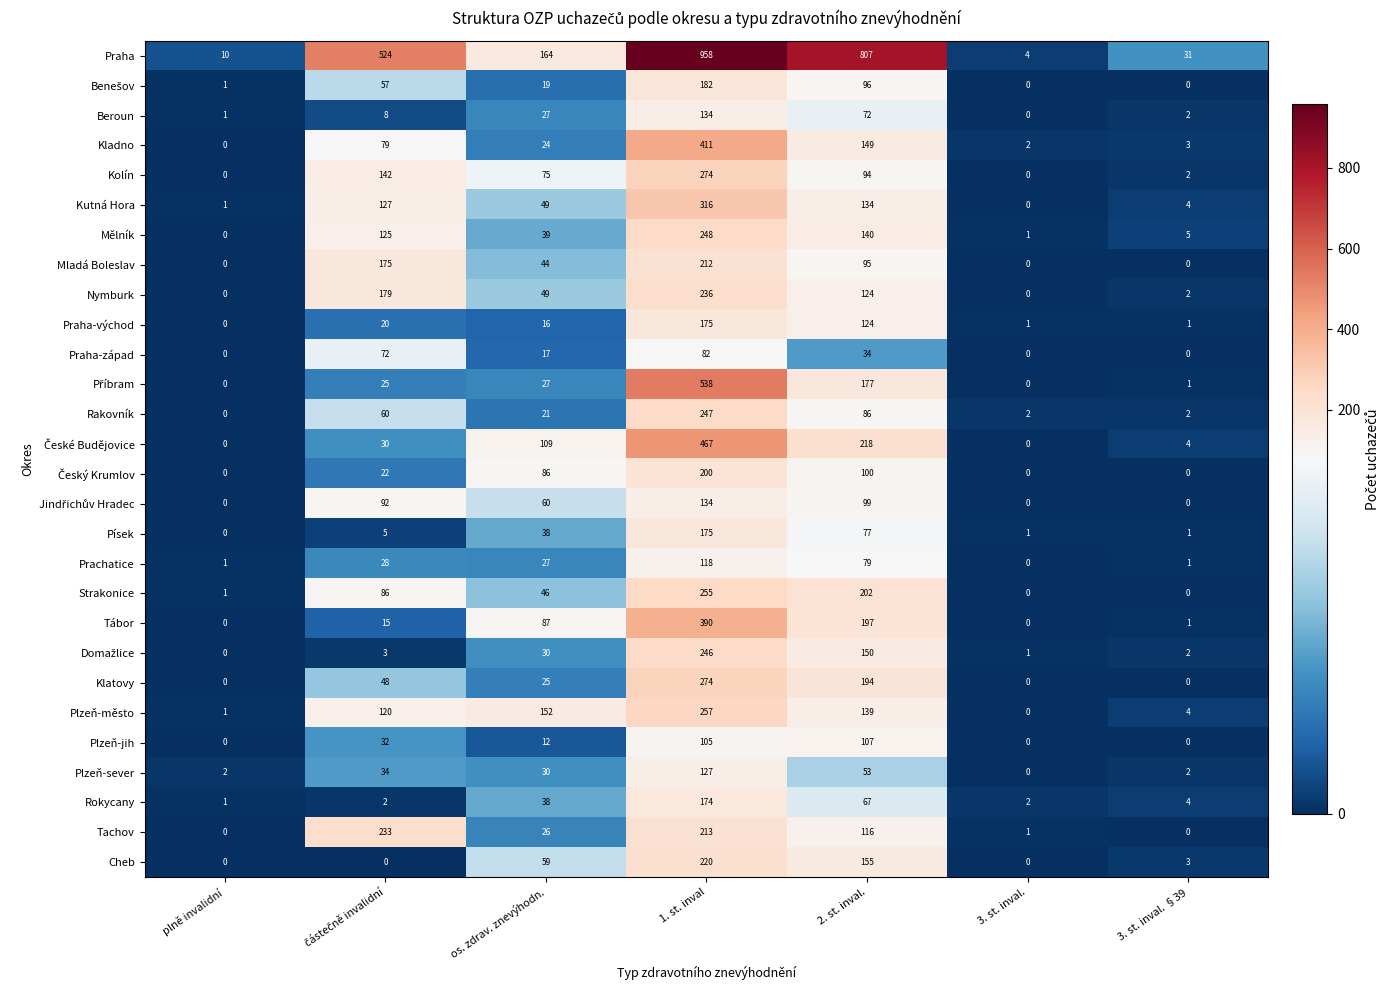

What is the difference between the second highest and second lowest values in the Rokycany series?

65